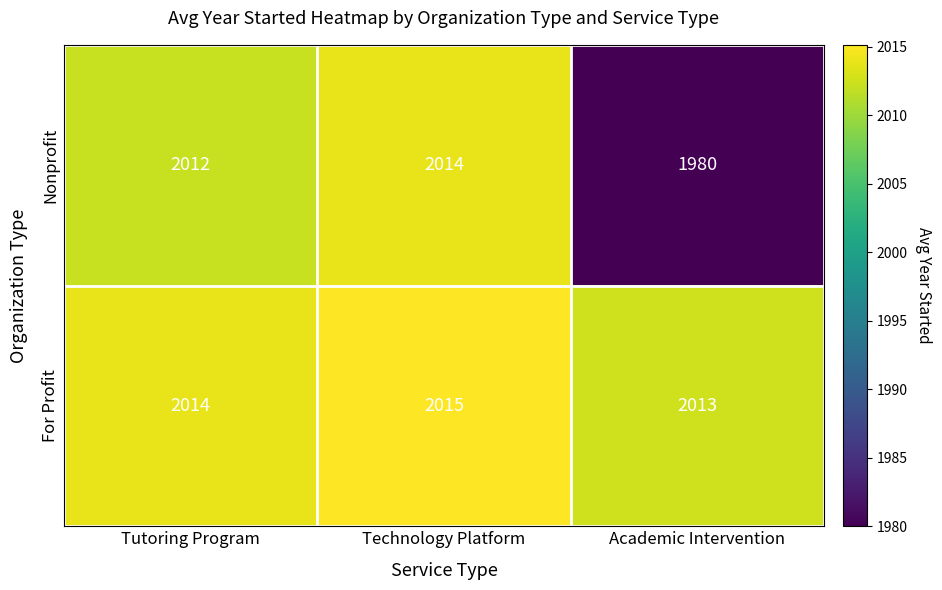

At which label is For Profit closest to 2014?

Tutoring Program